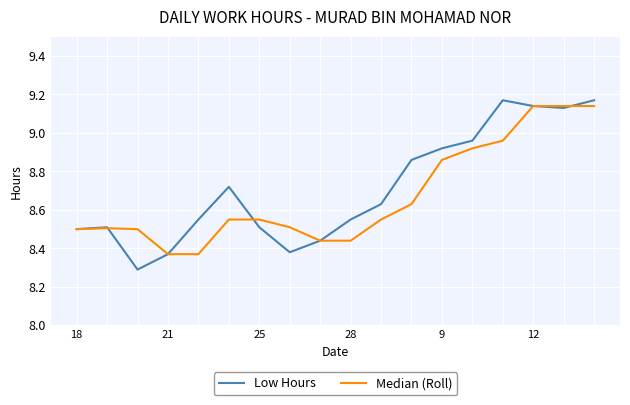

What is the difference between the second highest and second lowest values in the Low Hours series?

0.8